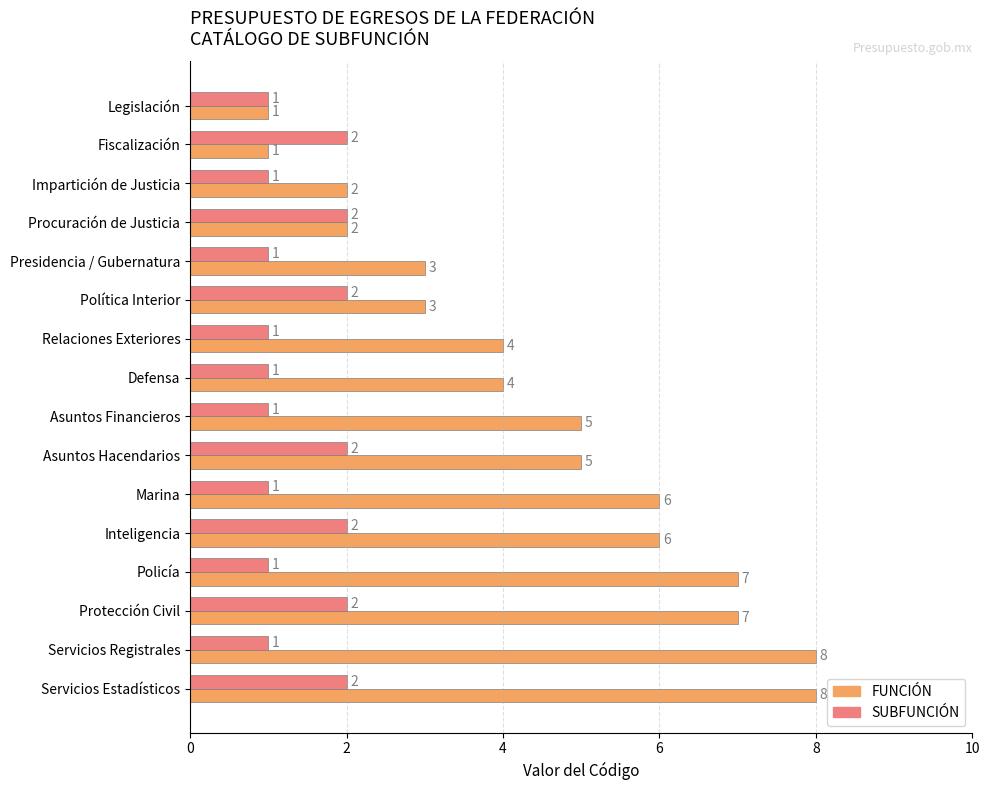

How many series are shown in this chart?

2